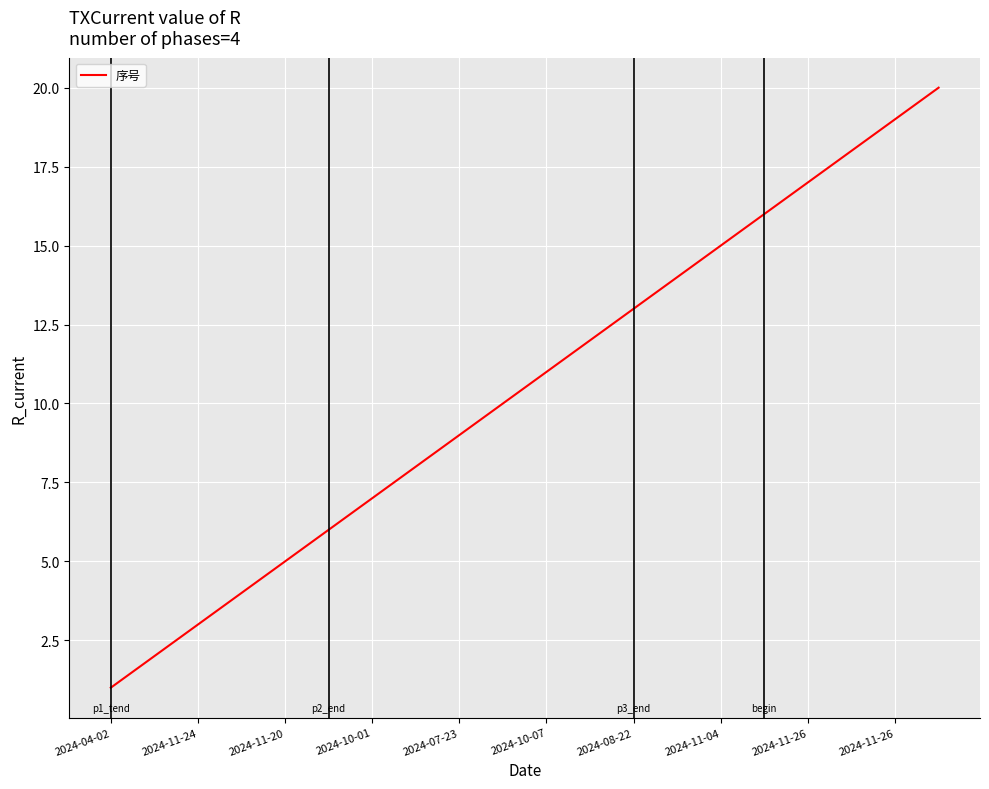

What is the maximum value shown in the chart?

20